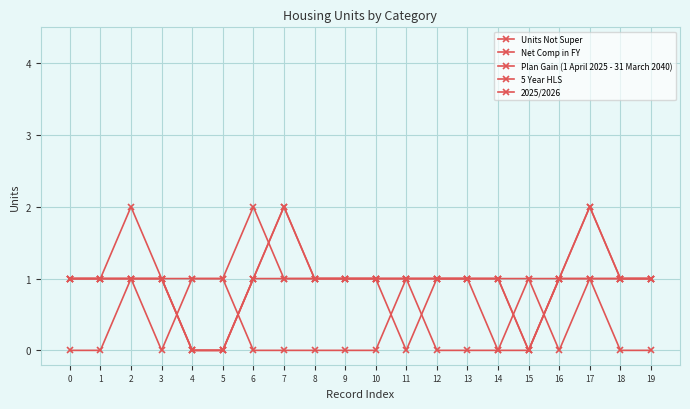

At which category is the sum across all series the highest?

17